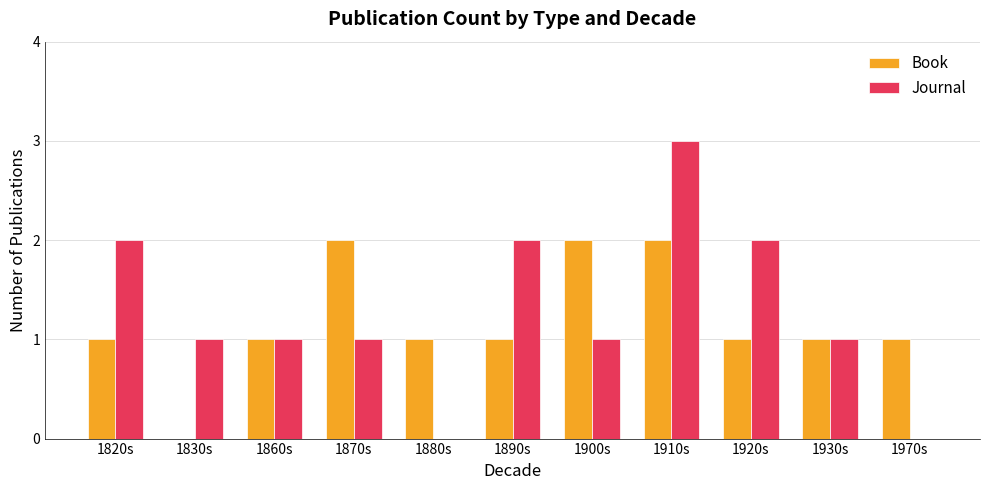

What is the sum of all Book values?

13